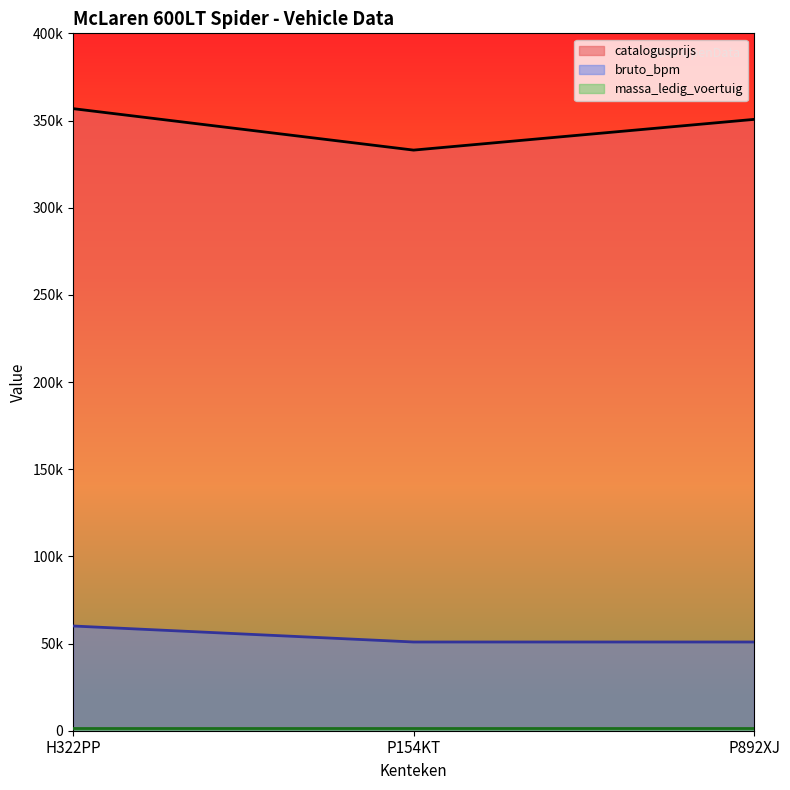

What value does the catalogusprijs series have at P892XJ?

350644